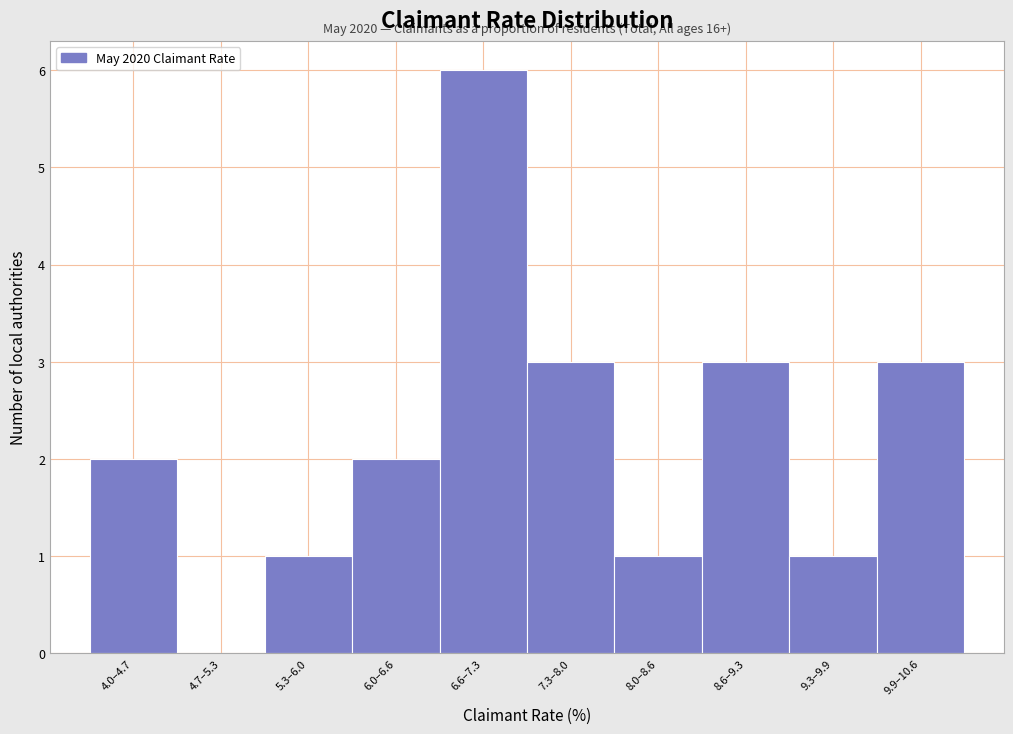

Reading left to right, extract all data points from this chart.

4.0–4.7=2	4.7–5.3=0	5.3–6.0=1	6.0–6.6=2	6.6–7.3=6	7.3–8.0=3	8.0–8.6=1	8.6–9.3=3	9.3–9.9=1	9.9–10.6=3